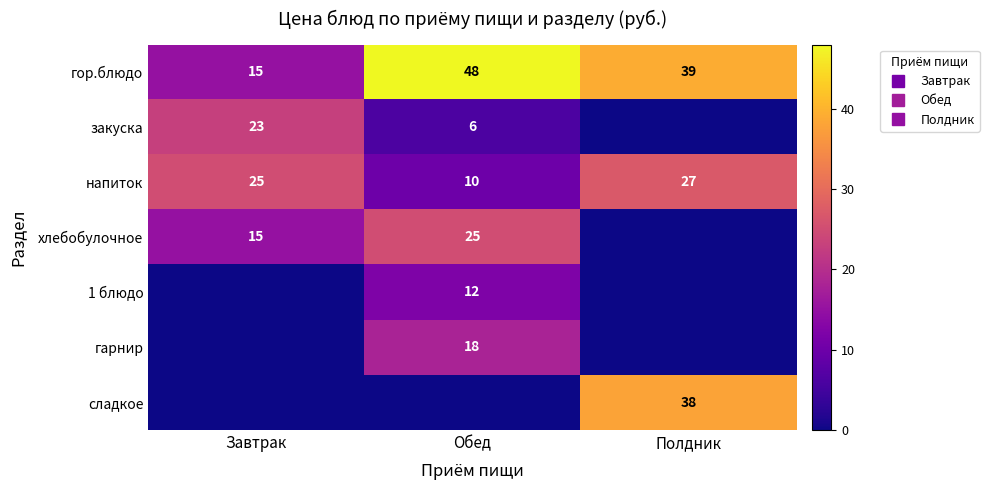

Is the value of напиток at Обед greater than the value of закуска at Обед?

Yes